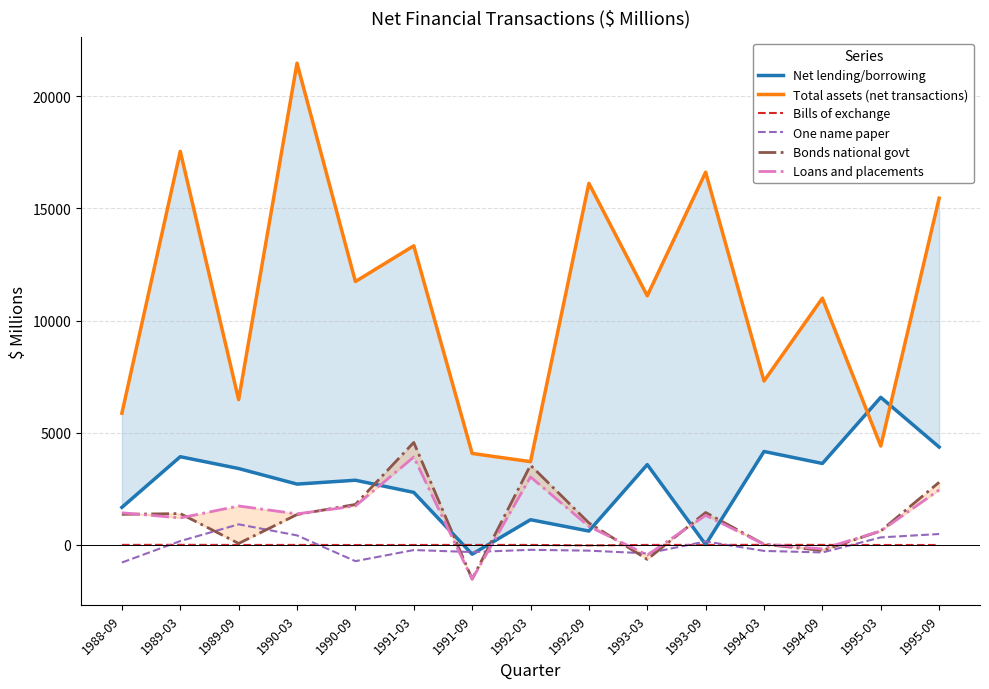

At 1995-03, list the series in order from largest to smallest.

Net lending/borrowing, Total assets (net transactions), Bonds national govt, Loans and placements, One name paper, Bills of exchange